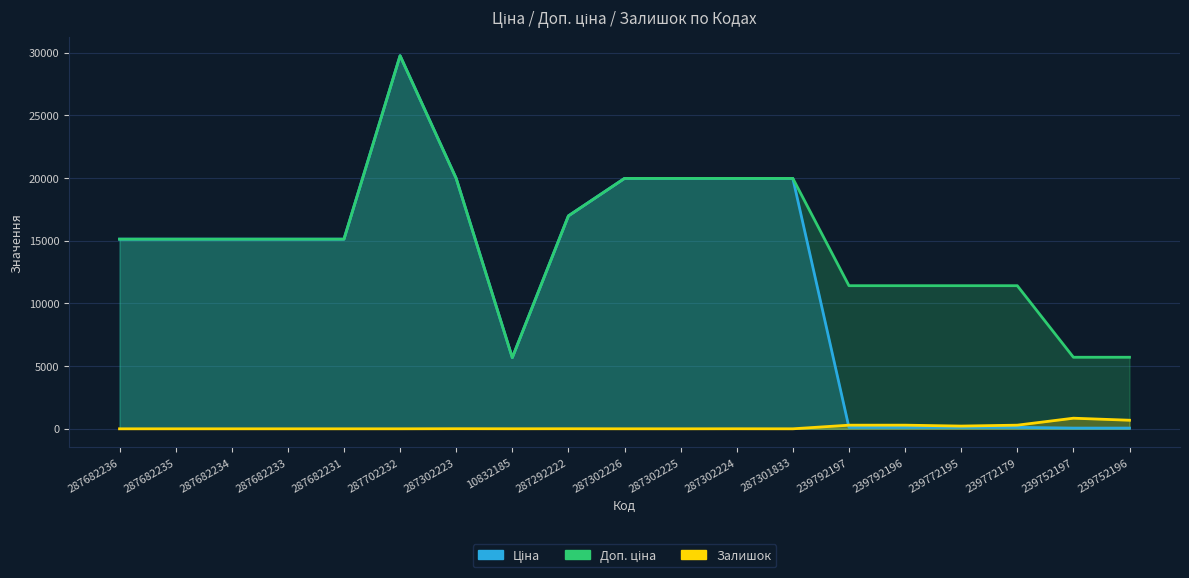

Which label corresponds to the smallest value in the chart?

287682236